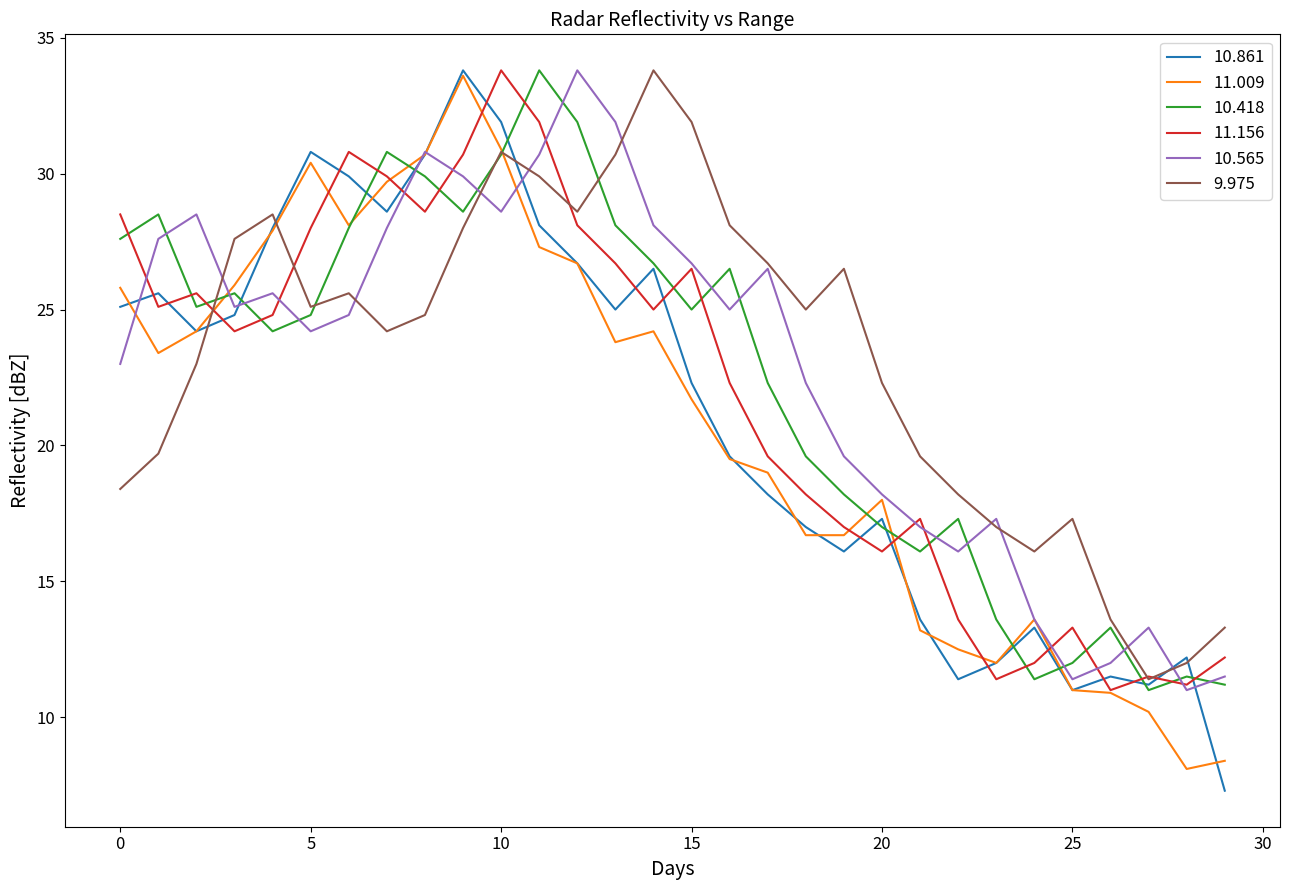

What is the greatest value displayed?

33.8